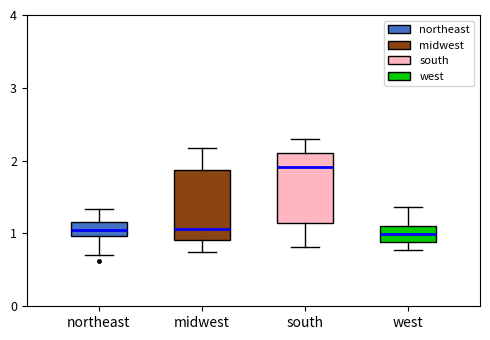

Reading left to right, read every box against the y-axis: the position of its median line, the range the box covers, and the ends of its whiskers. The values are not printed on the chart, so give them approximately, as read against the axis.

northeast: median 1.0 (inside the box), box 1.0 to 1.2, whiskers 0.7 to 1.3
midwest: median 1.1, box 0.9 to 1.9, whiskers 0.7 to 2.2
south: median 1.9, box 1.1 to 2.1, whiskers 0.8 to 2.3
west: median 1.0, box 0.9 to 1.1, whiskers 0.8 to 1.4